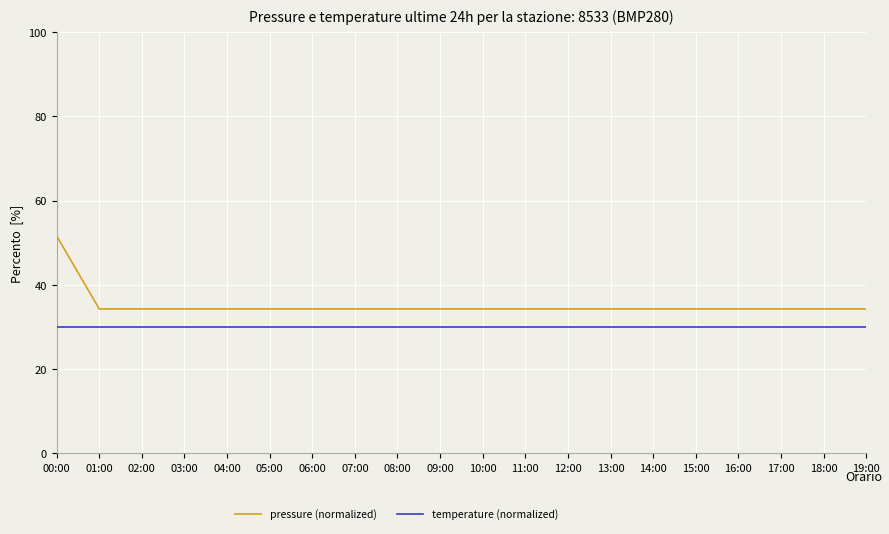

What is the difference between the maximum and minimum values in the pressure (normalized) series?

17.3